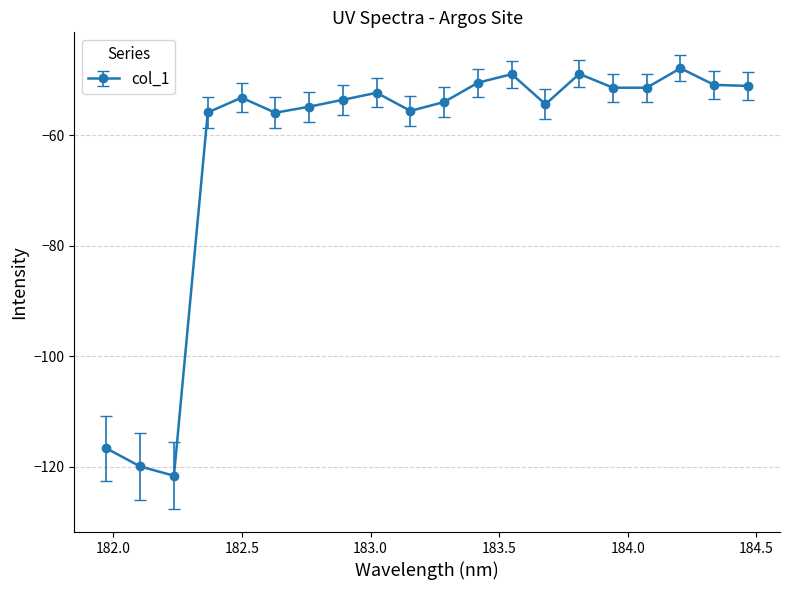

What is the sum of all values?

-1248.6